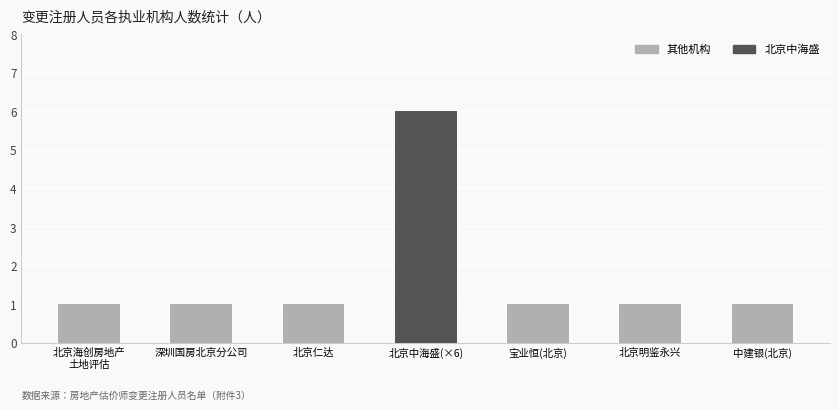

Reading left to right, what are all the values shown in this chart?

北京海创房地产
土地评估=1	深圳国房北京分公司=1	北京仁达=1	北京中海盛(×6)=6	宝业恒(北京)=1	北京明鉴永兴=1	中建银(北京)=1